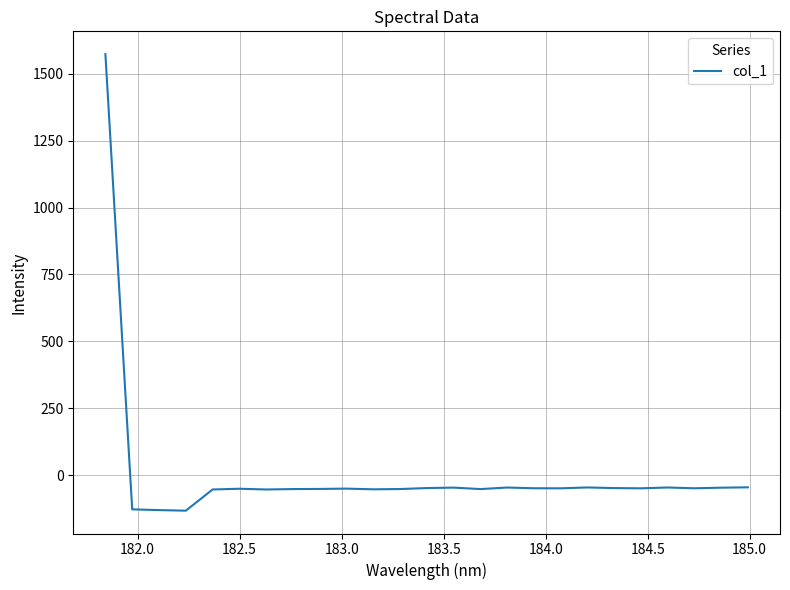

What is the maximum value shown in the chart?

1573.4